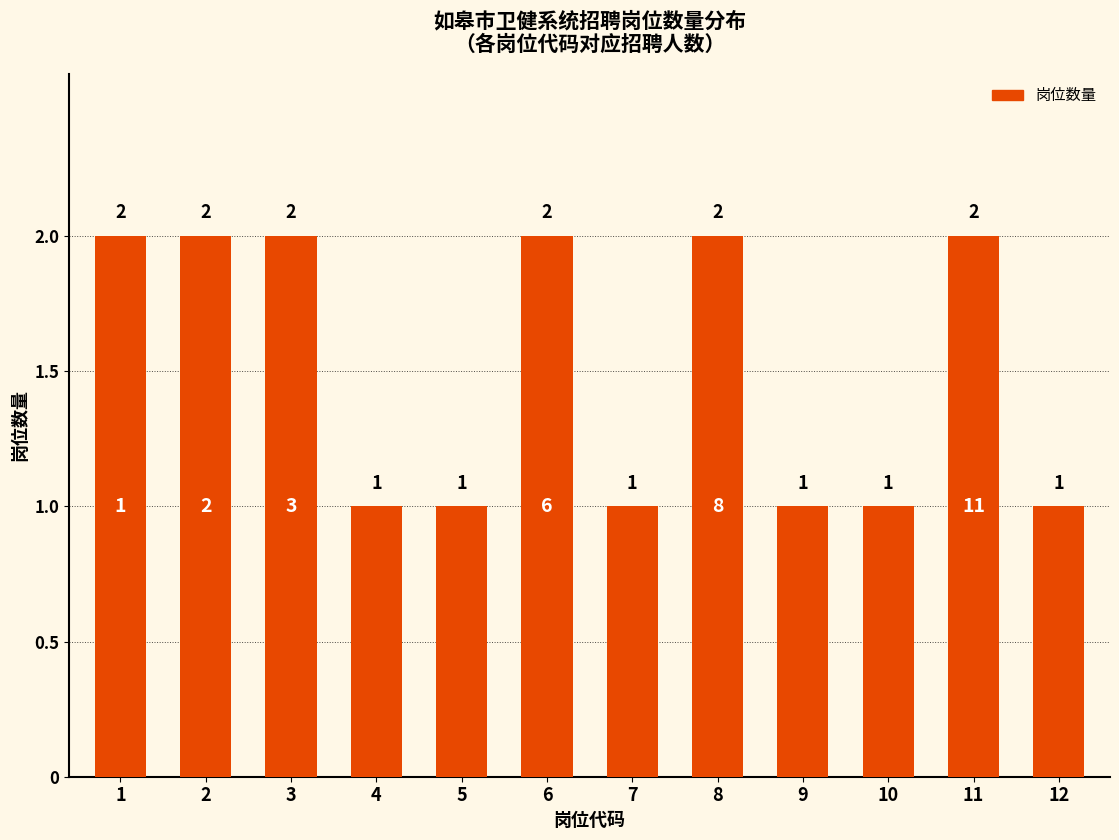

What is the sum of all values?

18